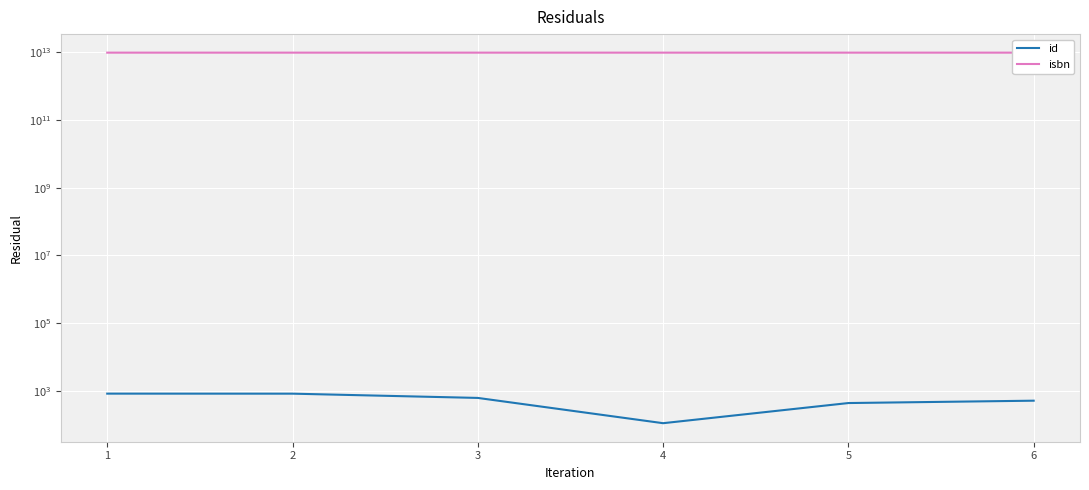

Is it true that id equals 1400 at 1?

False